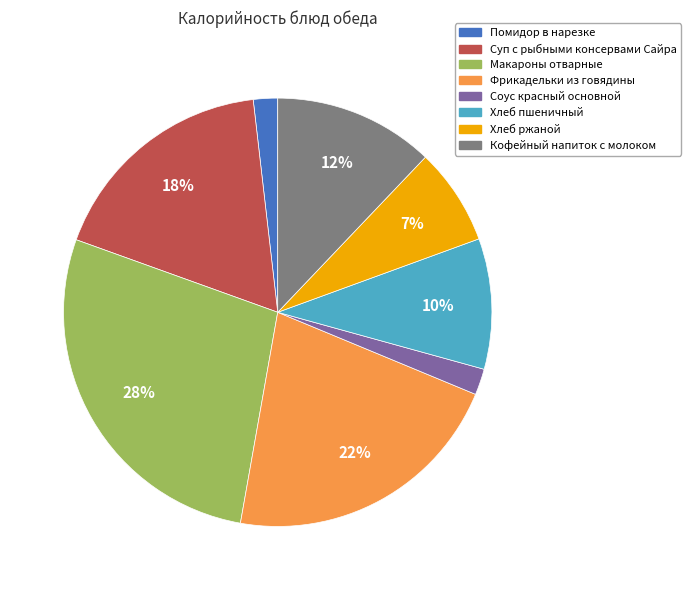

Do Фрикадельки из говядины and Помидор в нарезке together represent more than half of the pie?

No